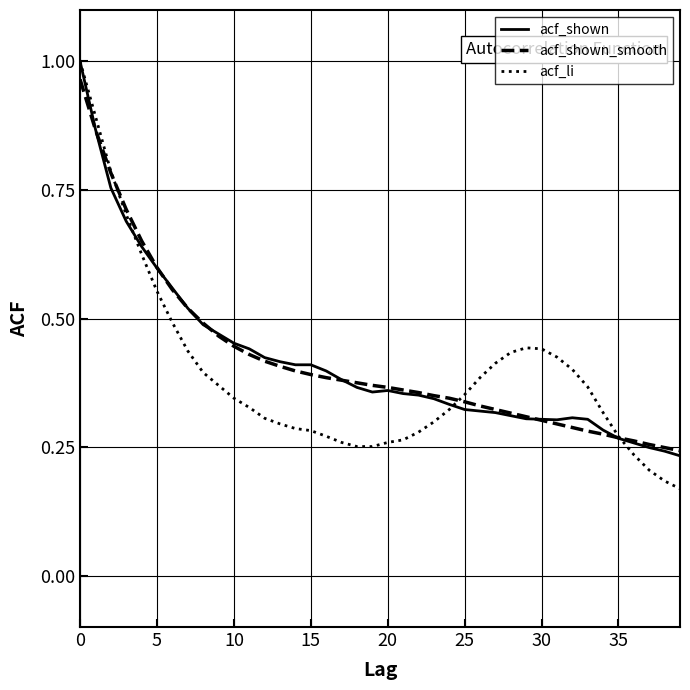

Does the chart display data point markers on the line(s)?

No